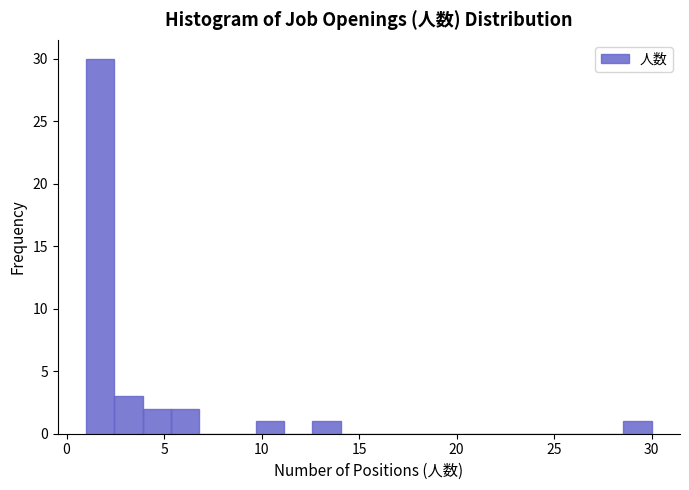

Read against the x-axis, roughly where is the centre of the tallest bar?

1.5